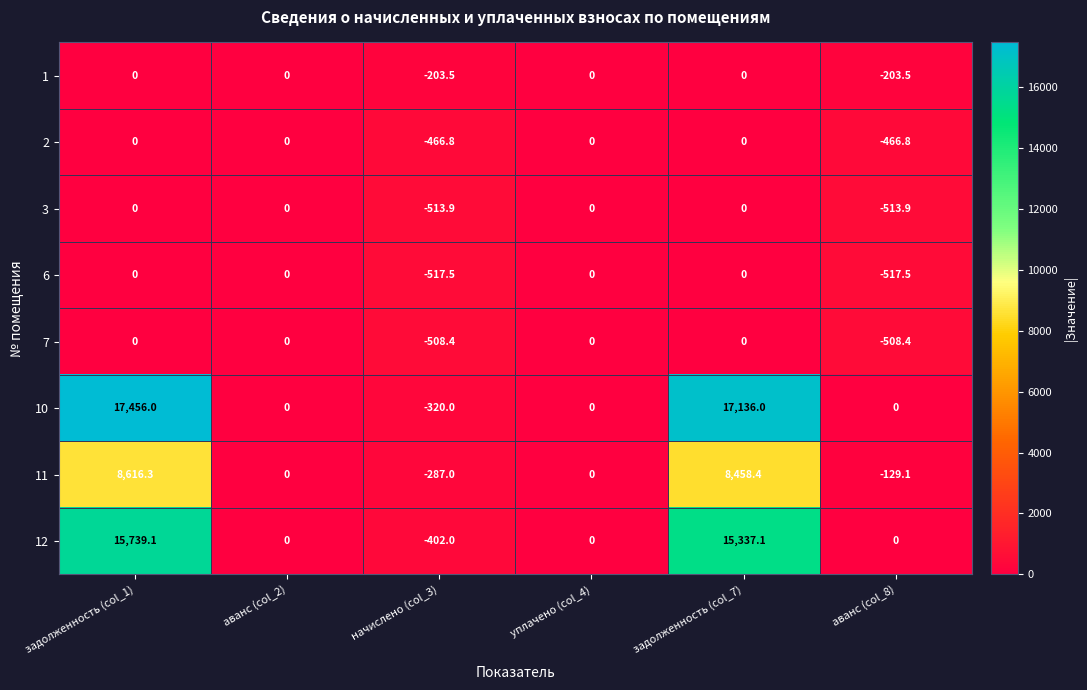

Which series has the widest spread of values?

10